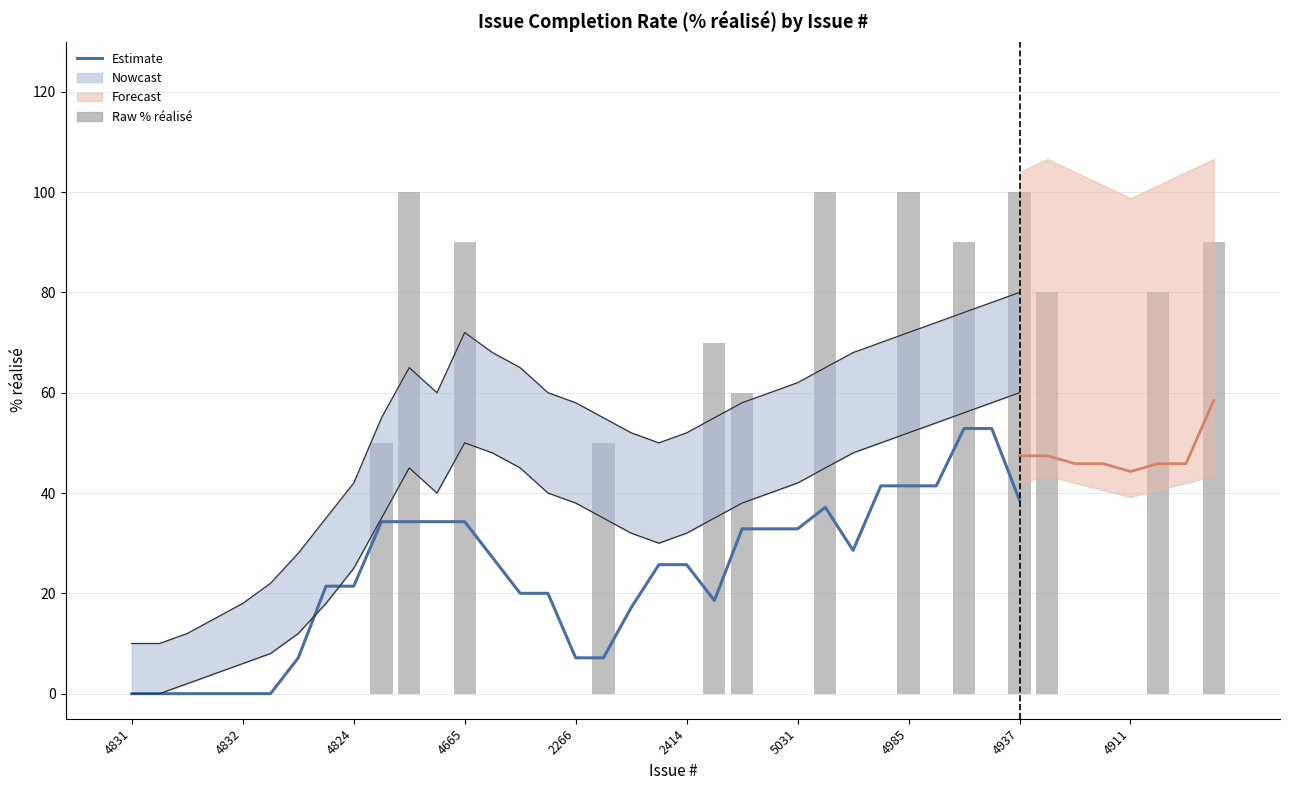

What is the average value of the % réalisé series?

26